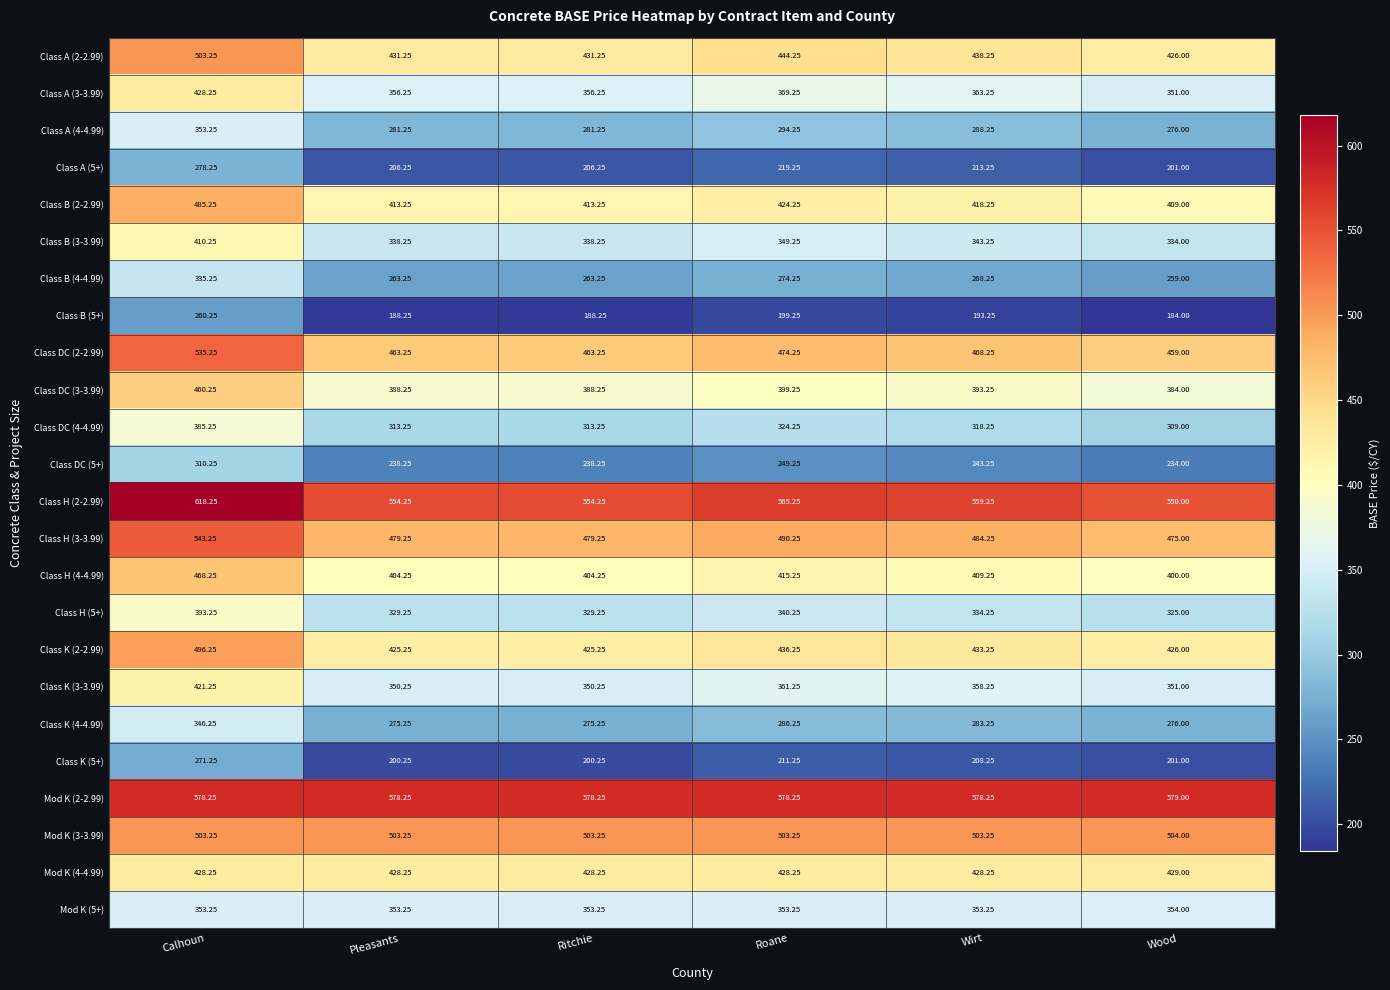

Rank the series at Calhoun from highest to lowest value.

Class H (2-2.99), Mod K (2-2.99), Class H (3-3.99), Class DC (2-2.99), Class A (2-2.99), Mod K (3-3.99), Class K (2-2.99), Class B (2-2.99), Class H (4-4.99), Class DC (3-3.99), Class A (3-3.99), Mod K (4-4.99), Class K (3-3.99), Class B (3-3.99), Class H (5+), Class DC (4-4.99), Class A (4-4.99), Mod K (5+), Class K (4-4.99), Class B (4-4.99), Class DC (5+), Class A (5+), Class K (5+), Class B (5+)